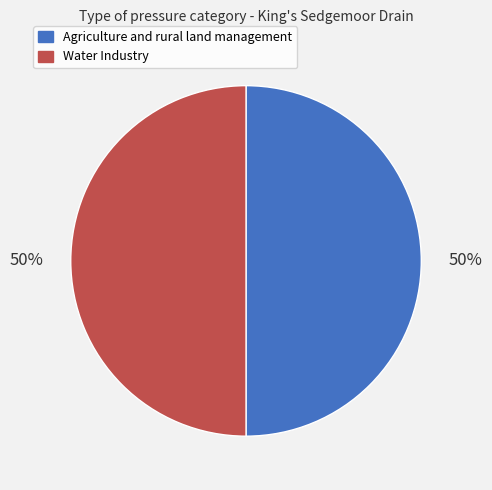

To the nearest percent, what percentage of the pie is Agriculture and rural land management?

50%